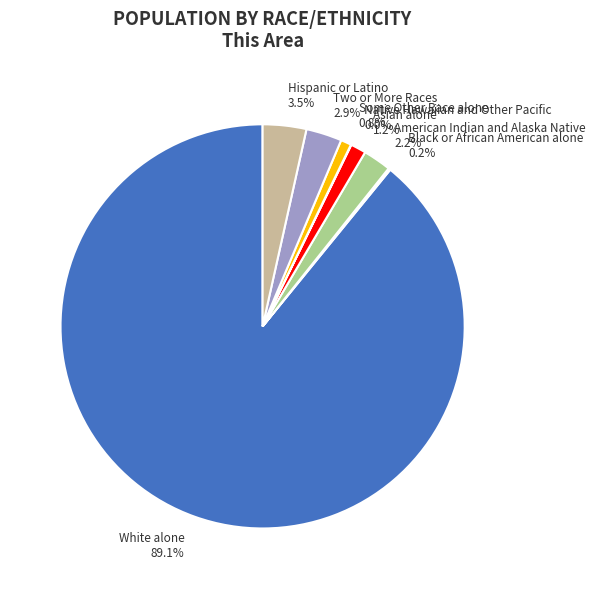

Is there any slice that represents more than half of the pie?

Yes